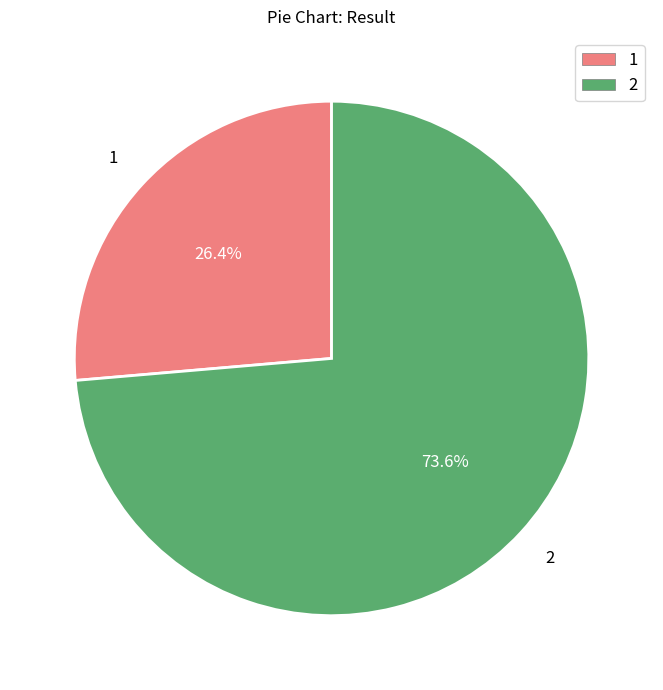

True or false: 1 accounts for 26% of the total.

True